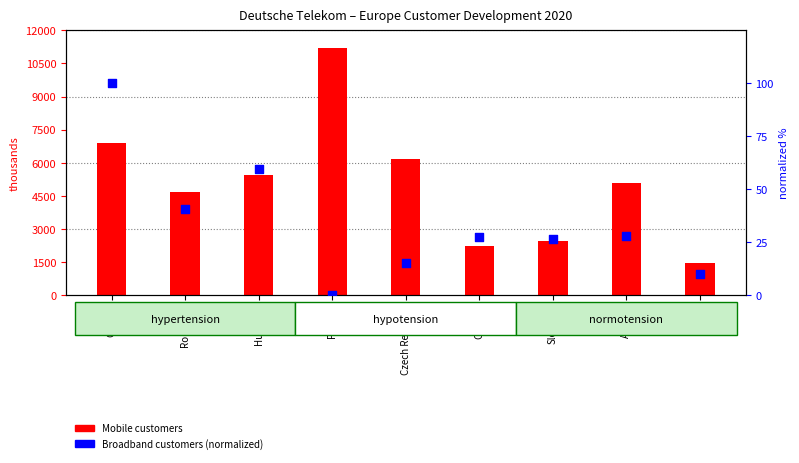

Which series contains the lowest Y value?

Broadband customers (normalized)